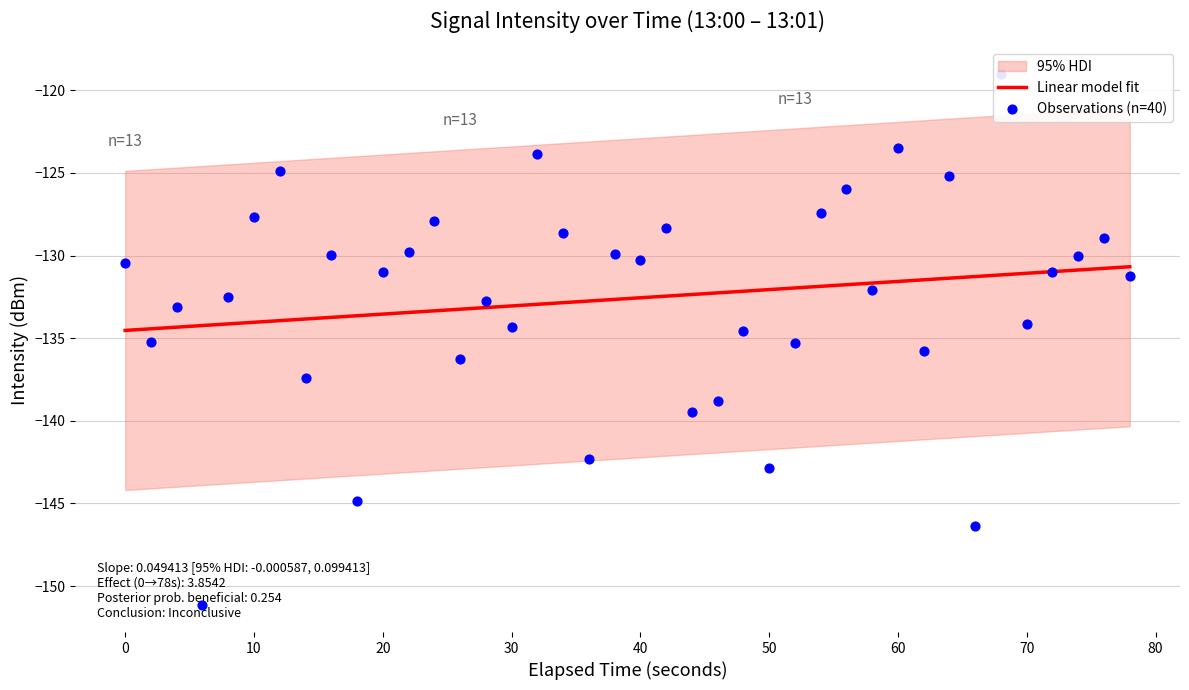

Which series has the largest Y range (max minus min)?

Observations (n=40)